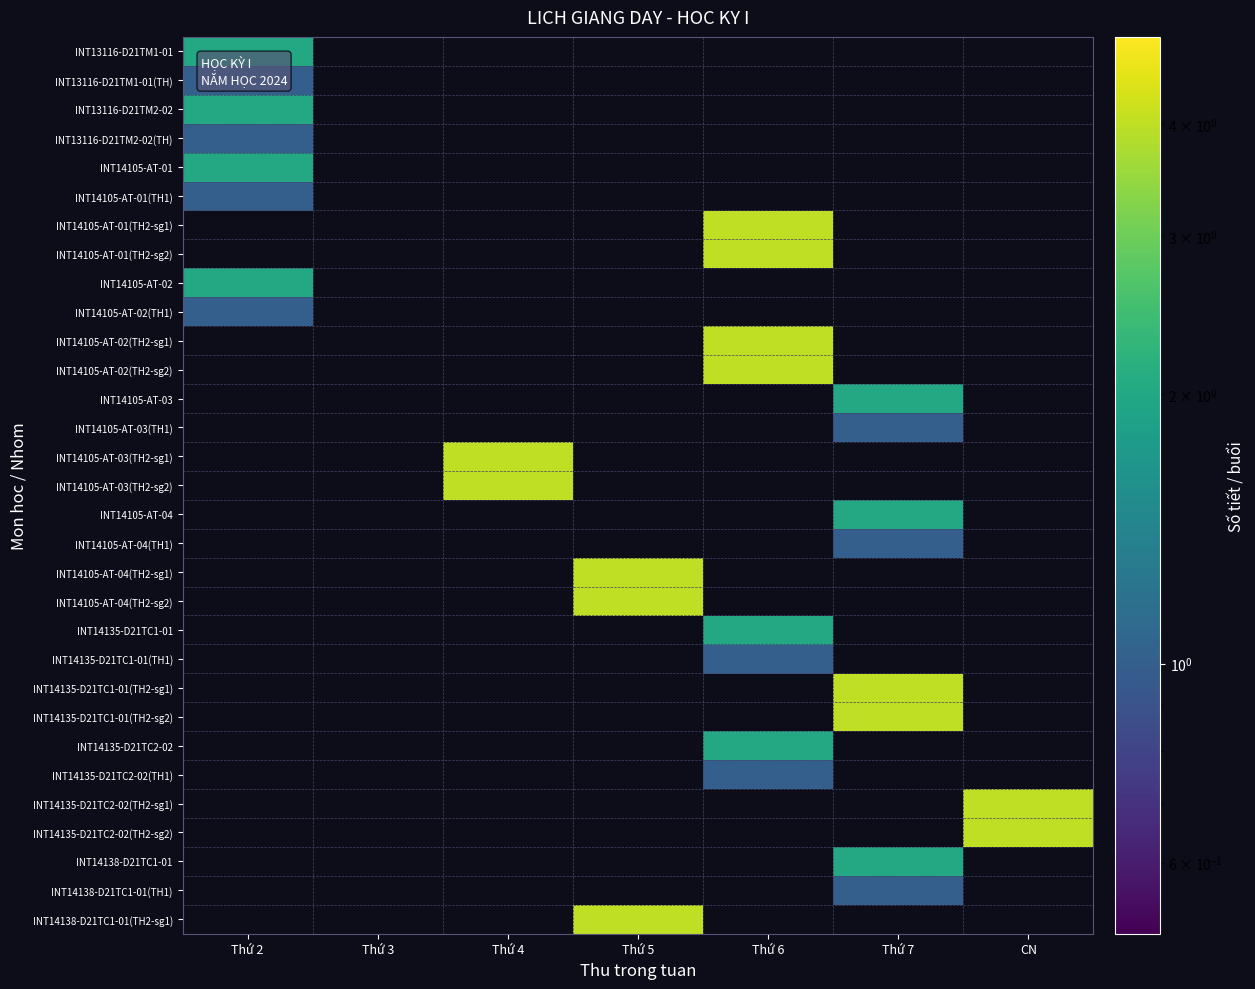

Rank the series by their maximum value, from lowest to highest.

INT13116-D21TM1-01(TH), INT13116-D21TM2-02(TH), INT14105-AT-01(TH1), INT14105-AT-02(TH1), INT14105-AT-03(TH1), INT14105-AT-04(TH1), INT14135-D21TC1-01(TH1), INT14135-D21TC2-02(TH1), INT14138-D21TC1-01(TH1), INT13116-D21TM1-01, INT13116-D21TM2-02, INT14105-AT-01, INT14105-AT-02, INT14105-AT-03, INT14105-AT-04, INT14135-D21TC1-01, INT14135-D21TC2-02, INT14138-D21TC1-01, INT14105-AT-01(TH2-sg1), INT14105-AT-01(TH2-sg2), INT14105-AT-02(TH2-sg1), INT14105-AT-02(TH2-sg2), INT14105-AT-03(TH2-sg1), INT14105-AT-03(TH2-sg2), INT14105-AT-04(TH2-sg1), INT14105-AT-04(TH2-sg2), INT14135-D21TC1-01(TH2-sg1), INT14135-D21TC1-01(TH2-sg2), INT14135-D21TC2-02(TH2-sg1), INT14135-D21TC2-02(TH2-sg2), INT14138-D21TC1-01(TH2-sg1)